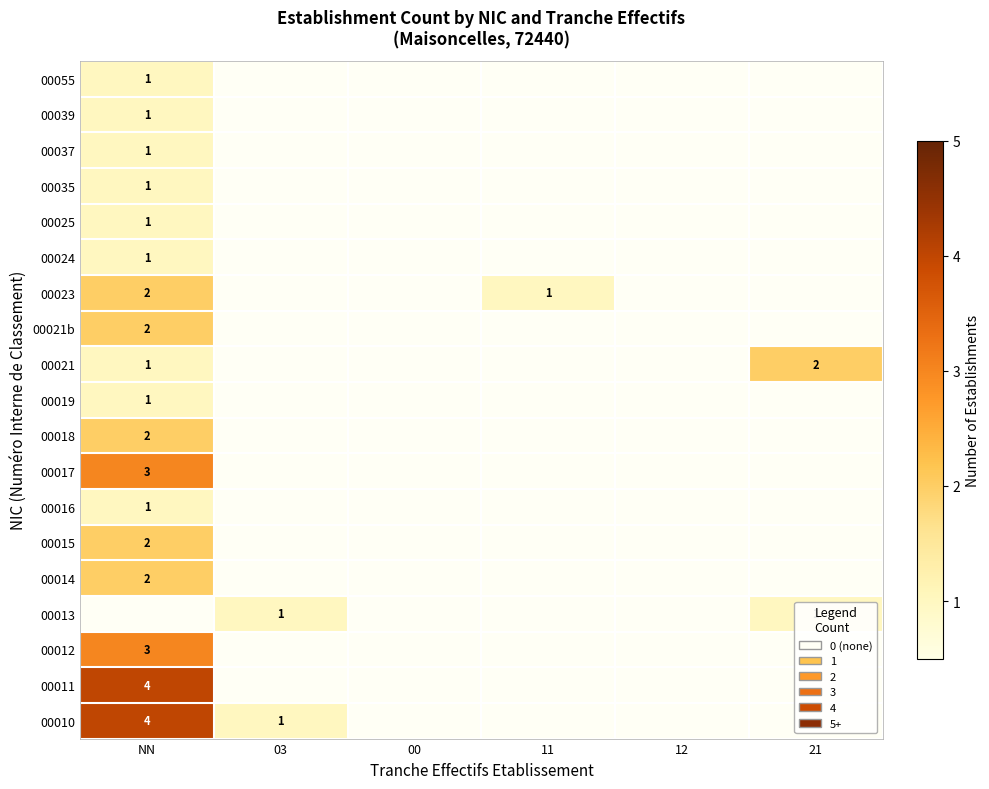

The value of 00016 at NN is 1. True or false?

True